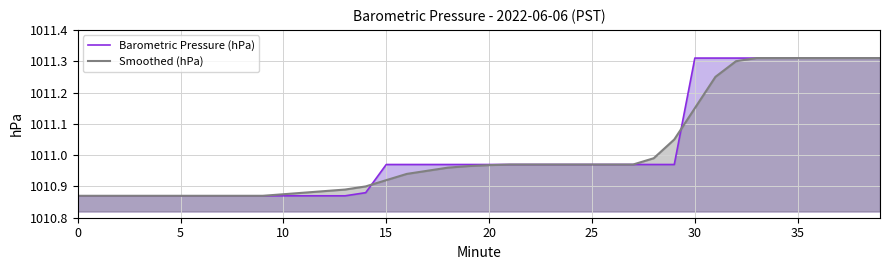

How many lines are shown in the chart?

2